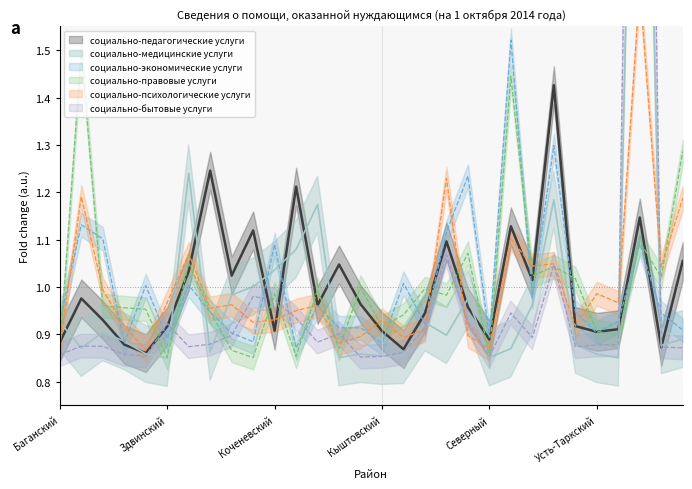

Reading right to left, extract all data points from this chart.

социально-педагогические услуги: Чулымский=1.1	Чистоозерный=0.9	Черепановский=1.1	Чановский=0.9	Усть-Таркский=0.9	Убинский=0.9	Тогучинский=1.4	Татарский=1.0	Сузунский=1.1	Северный=0.9	Ордынский=1.0	Новосибирский=1.1	Мошковский=0.9	Маслянинский=0.9	Кыштовский=0.9	Купинский=1.0	Куйбышевский=1.0	Краснозерский=1.0	Кочковский=1.2	Коченевский=0.9	Колыванский=1.1	Каргатский=1.0	Карасукский=1.2	Искитимский=1.0	Здвинский=0.9	Доволенский=0.9	Венгеровский=0.9	Болотнинский=0.9	Барабинский=1.0	Баганский=0.9
социально-медицинские услуги: Чулымский=0.9	Чистоозерный=0.9	Черепановский=2.9	Чановский=0.9	Усть-Таркский=0.9	Убинский=0.9	Тогучинский=1.2	Татарский=1.0	Сузунский=0.9	Северный=0.9	Ордынский=1.0	Новосибирский=0.9	Мошковский=0.9	Маслянинский=0.9	Кыштовский=0.9	Купинский=0.9	Куйбышевский=0.9	Краснозерский=1.2	Кочковский=1.1	Коченевский=1.0	Колыванский=1.0	Каргатский=1.0	Карасукский=0.9	Искитимский=1.2	Здвинский=0.9	Доволенский=0.9	Венгеровский=0.9	Болотнинский=0.9	Барабинский=0.9	Баганский=0.9
социально-экономические услуги: Чулымский=0.9	Чистоозерный=0.9	Черепановский=1.1	Чановский=0.9	Усть-Таркский=0.9	Убинский=0.9	Тогучинский=1.3	Татарский=1.0	Сузунский=1.5	Северный=0.9	Ордынский=1.2	Новосибирский=1.1	Мошковский=0.9	Маслянинский=1.0	Кыштовский=0.9	Купинский=0.9	Куйбышевский=0.9	Краснозерский=1.0	Кочковский=0.9	Коченевский=1.1	Колыванский=0.9	Каргатский=0.9	Карасукский=0.9	Искитимский=1.0	Здвинский=0.9	Доволенский=1.0	Венгеровский=0.9	Болотнинский=1.1	Барабинский=1.1	Баганский=0.9
социально-правовые услуги: Чулымский=1.3	Чистоозерный=1.0	Черепановский=1.1	Чановский=0.9	Усть-Таркский=0.9	Убинский=1.0	Тогучинский=1.0	Татарский=1.0	Сузунский=1.4	Северный=0.9	Ордынский=1.1	Новосибирский=1.0	Мошковский=1.0	Маслянинский=0.9	Кыштовский=0.9	Купинский=1.0	Куйбышевский=0.9	Краснозерский=1.0	Кочковский=0.9	Коченевский=1.0	Колыванский=0.9	Каргатский=0.9	Карасукский=0.9	Искитимский=1.1	Здвинский=0.9	Доволенский=1.0	Венгеровский=1.0	Болотнинский=1.0	Барабинский=1.5	Баганский=0.9
социально-психологические услуги: Чулымский=1.2	Чистоозерный=1.0	Черепановский=1.6	Чановский=1.0	Усть-Таркский=1.0	Убинский=0.9	Тогучинский=1.0	Татарский=1.0	Сузунский=1.1	Северный=0.9	Ордынский=0.9	Новосибирский=1.2	Мошковский=0.9	Маслянинский=0.9	Кыштовский=0.9	Купинский=0.9	Куйбышевский=0.9	Краснозерский=1.0	Кочковский=1.0	Коченевский=0.9	Колыванский=0.9	Каргатский=1.0	Карасукский=1.0	Искитимский=1.1	Здвинский=1.0	Доволенский=0.9	Венгеровский=0.9	Болотнинский=1.0	Барабинский=1.2	Баганский=0.9
социально-бытовые услуги: Чулымский=0.9	Чистоозерный=0.9	Черепановский=3.8	Чановский=0.9	Усть-Таркский=0.9	Убинский=0.9	Тогучинский=1.0	Татарский=0.9	Сузунский=0.9	Северный=0.9	Ордынский=0.9	Новосибирский=1.1	Мошковский=0.9	Маслянинский=0.9	Кыштовский=0.9	Купинский=0.9	Куйбышевский=0.9	Краснозерский=0.9	Кочковский=0.9	Коченевский=1.0	Колыванский=1.0	Каргатский=0.9	Карасукский=0.9	Искитимский=0.9	Здвинский=0.9	Доволенский=0.9	Венгеровский=0.9	Болотнинский=0.9	Барабинский=0.9	Баганский=0.9